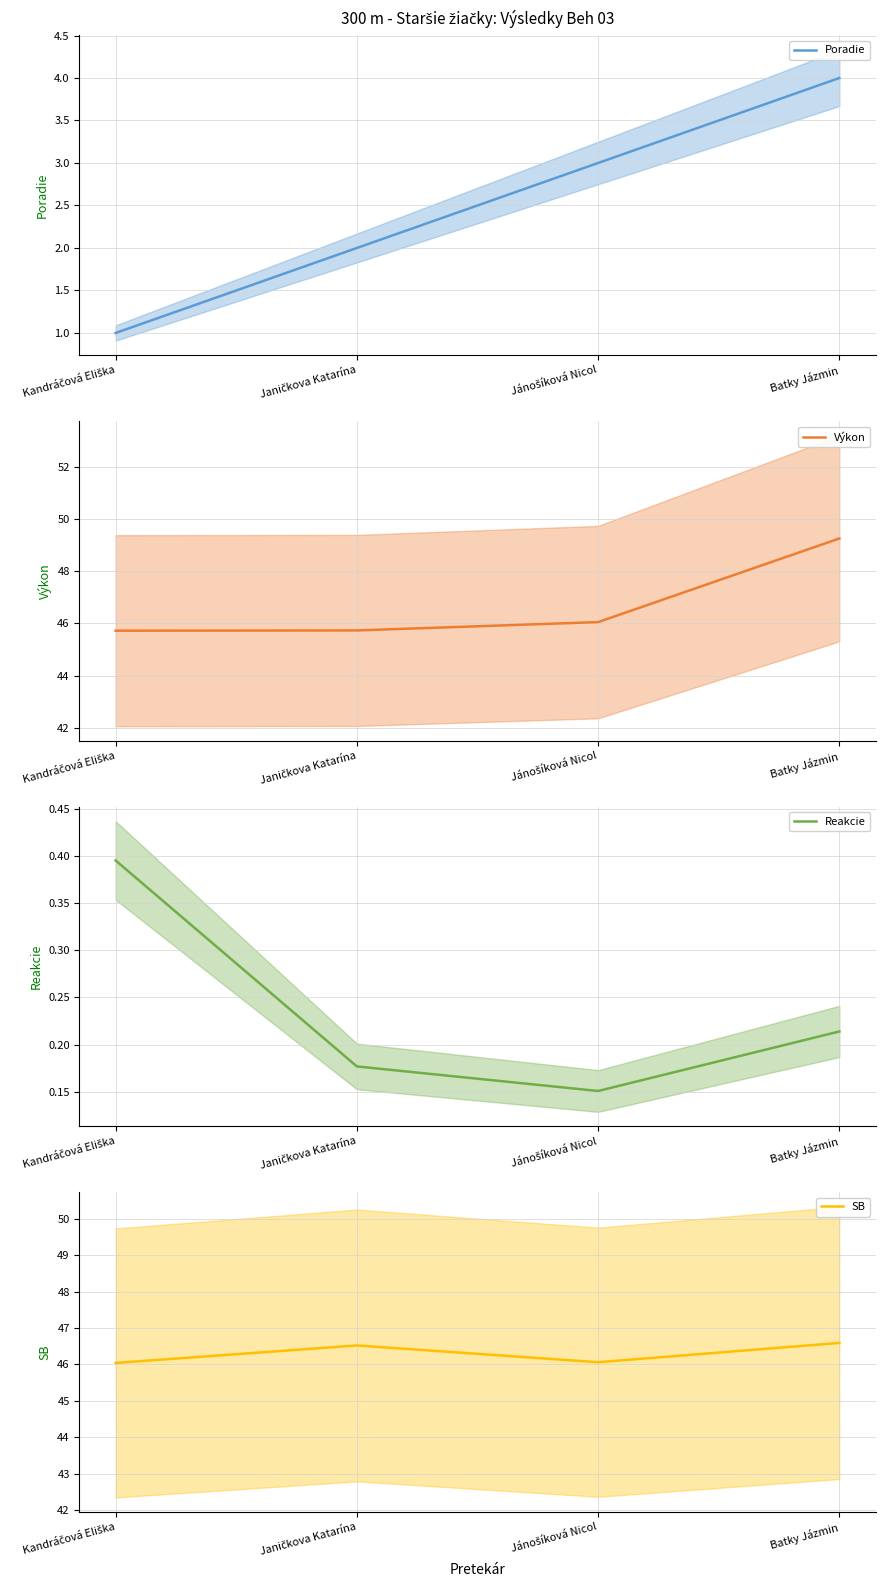

Reading left to right, what are all the values shown in this chart?

Poradie: Kandráčová Eliška=1.0	Janičkova Katarína=2.0	Jánošíková Nicol=3.0	Batky Jázmin=4.0
Výkon: Kandráčová Eliška=45.7	Janičkova Katarína=45.7	Jánošíková Nicol=46.0	Batky Jázmin=49.3
Reakcie: Kandráčová Eliška=0.4	Janičkova Katarína=0.2	Jánošíková Nicol=0.2	Batky Jázmin=0.2
SB: Kandráčová Eliška=46.0	Janičkova Katarína=46.5	Jánošíková Nicol=46.1	Batky Jázmin=46.6